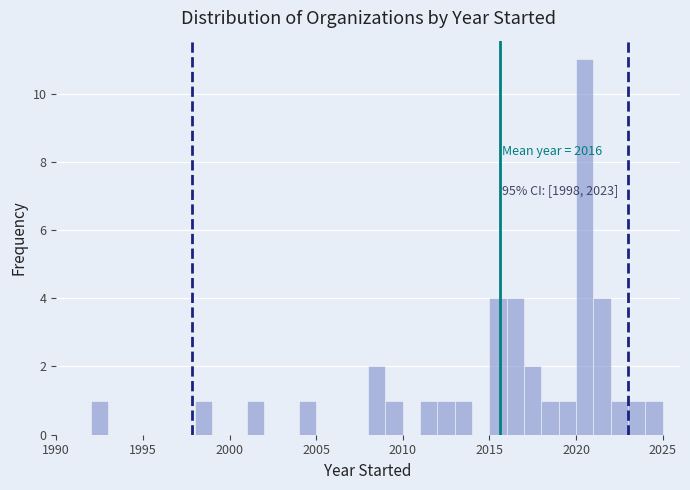

Around what value on the x-axis is the tallest bar? Give the approximate position of its centre, as read against the axis.

2020.5